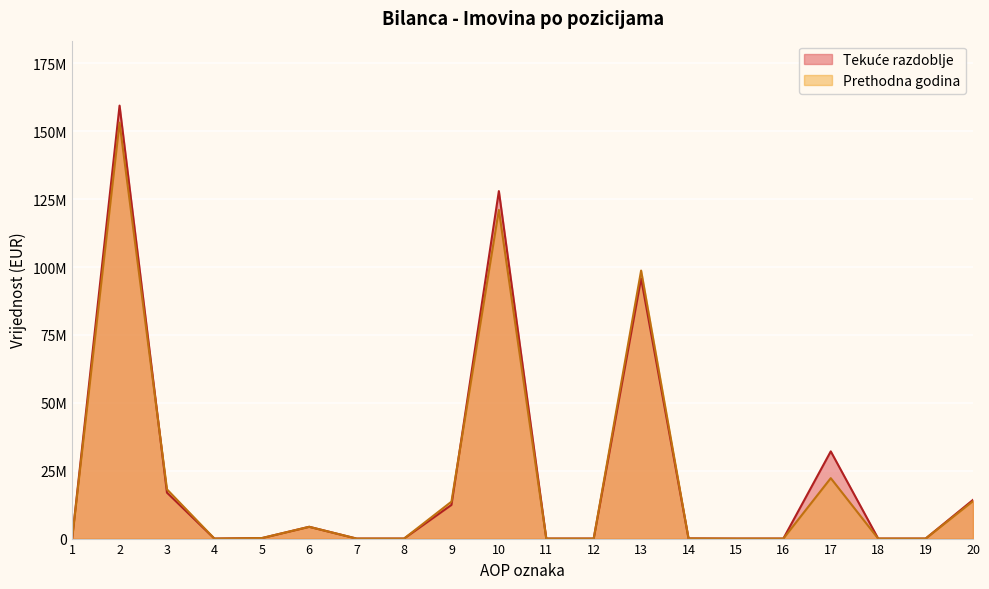

How many interior local valleys does the Prethodna godina series have?

1